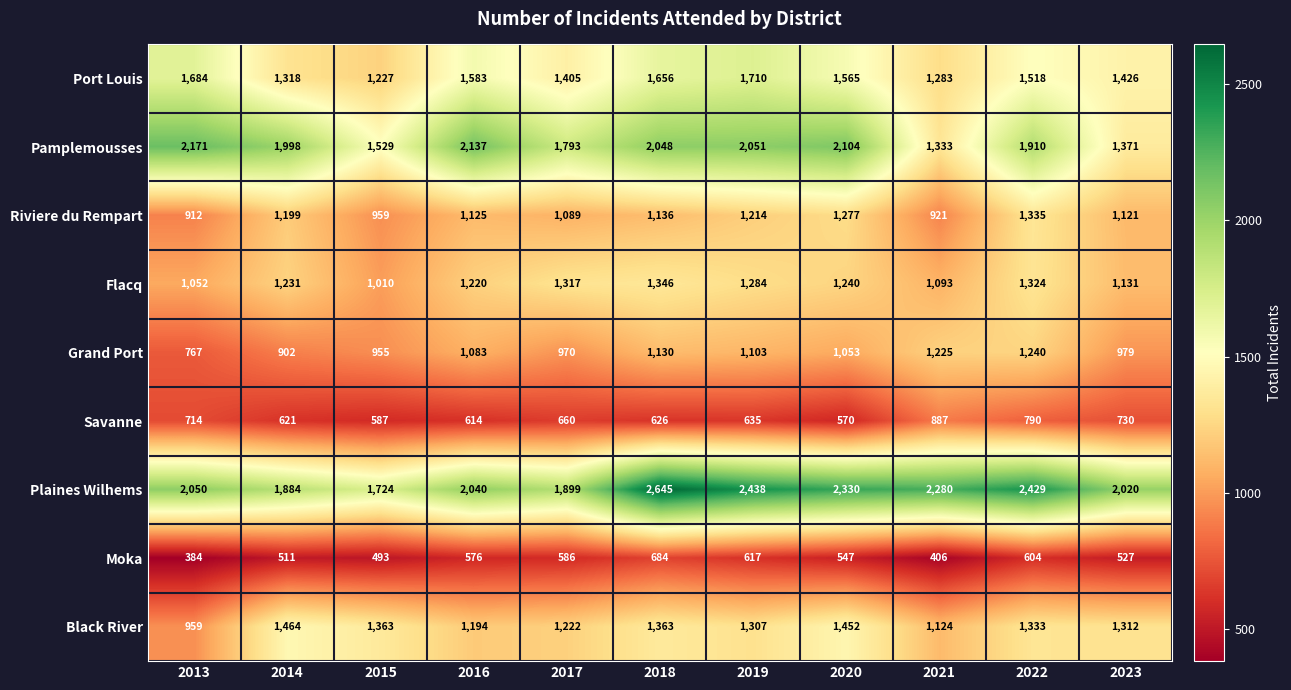

What is the difference between the second highest and second lowest values in the Port Louis series?

401